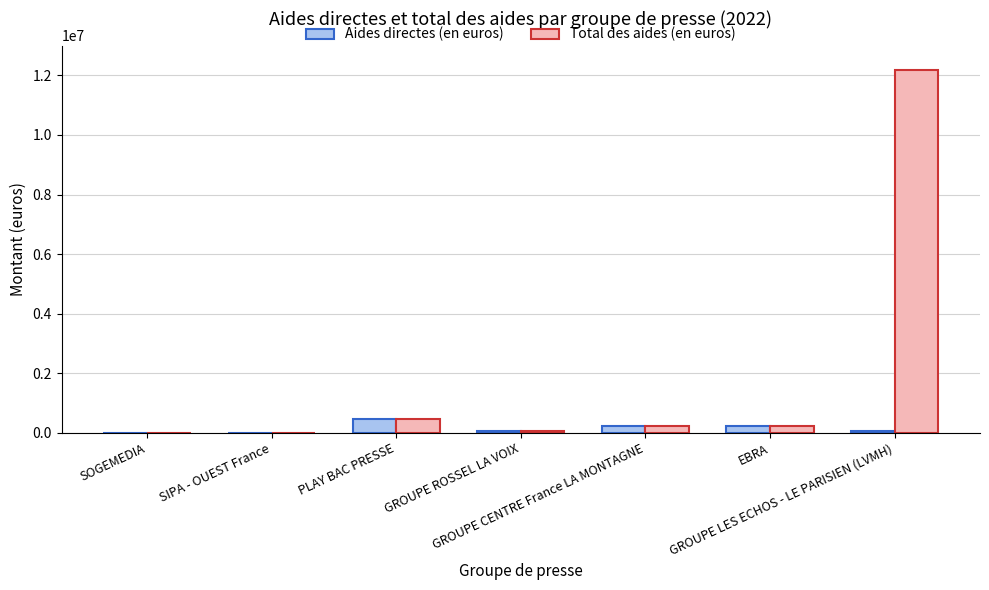

Is the value of Total des aides (en euros) at PLAY BAC PRESSE greater than the value of Aides directes (en euros) at SIPA - OUEST France?

Yes